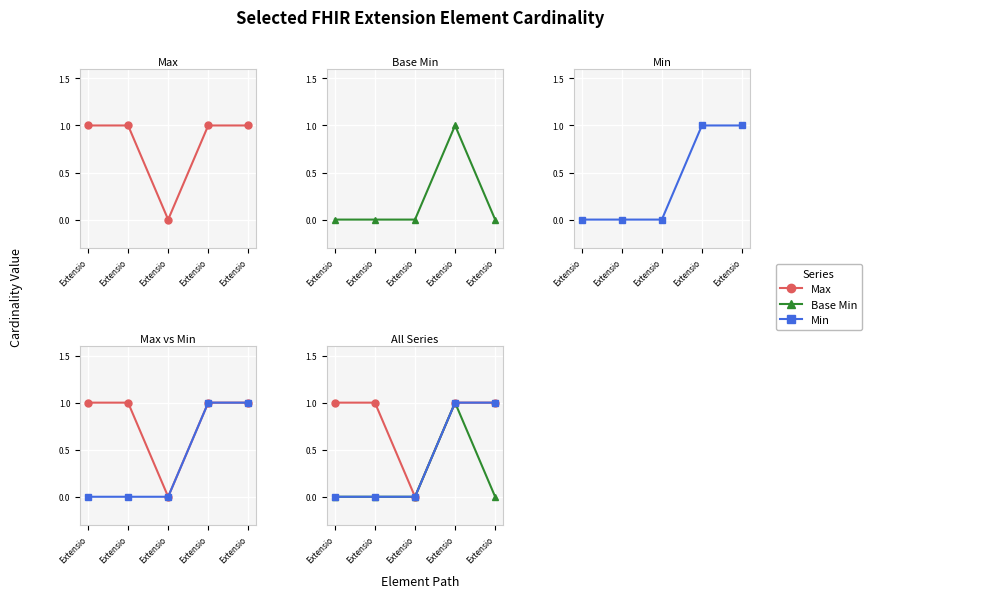

At which category is the sum across all series the highest?

Extensio